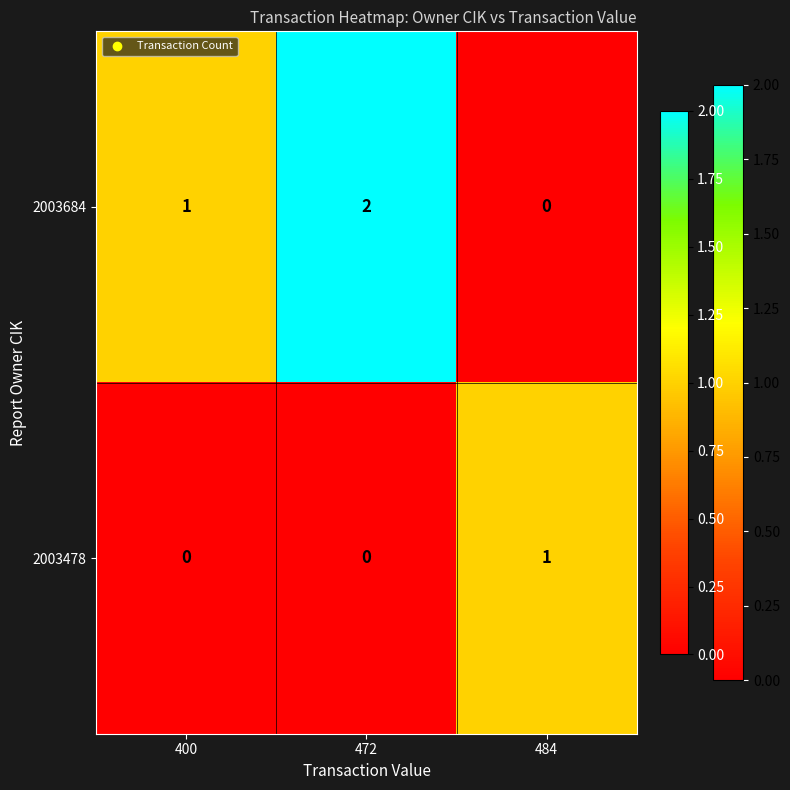

The value of 2003478 at 400 is 0. True or false?

True